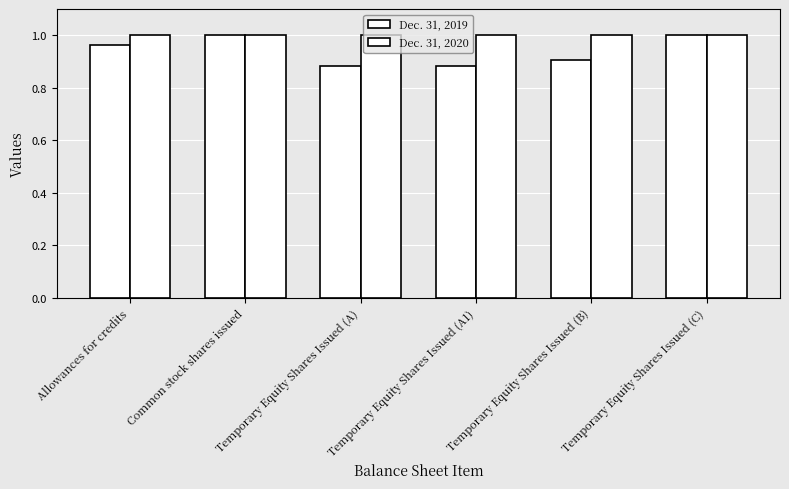

Which series has the largest range (max minus min)?

Dec. 31, 2019